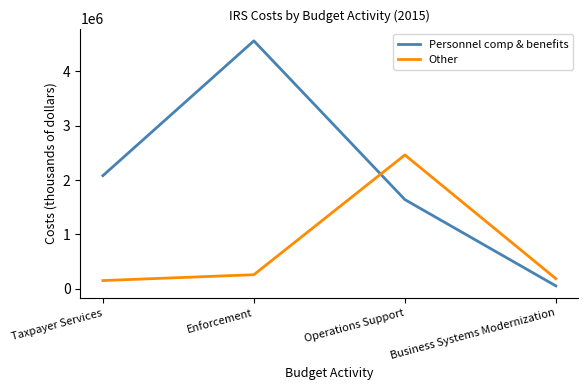

Is it true that Other equals 259542 at Enforcement?

True